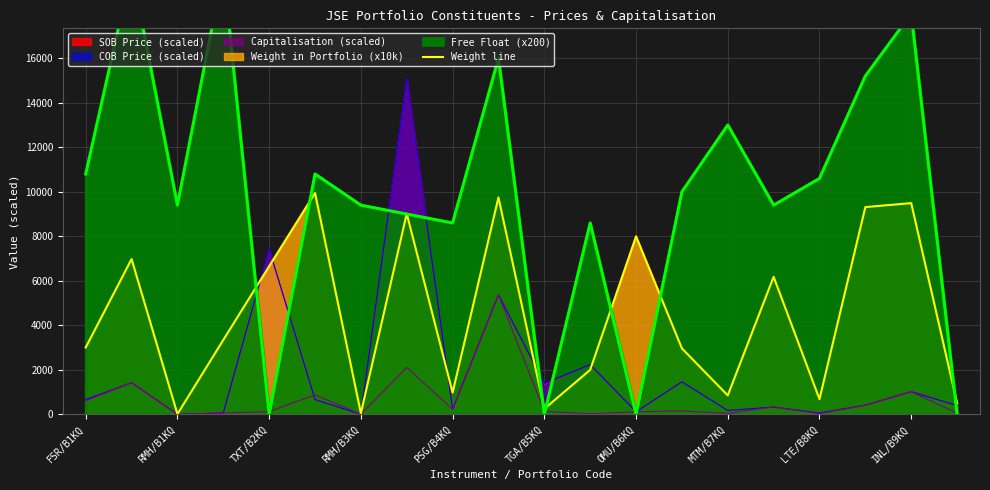

What is the difference between the second highest and second lowest values?

9692.6